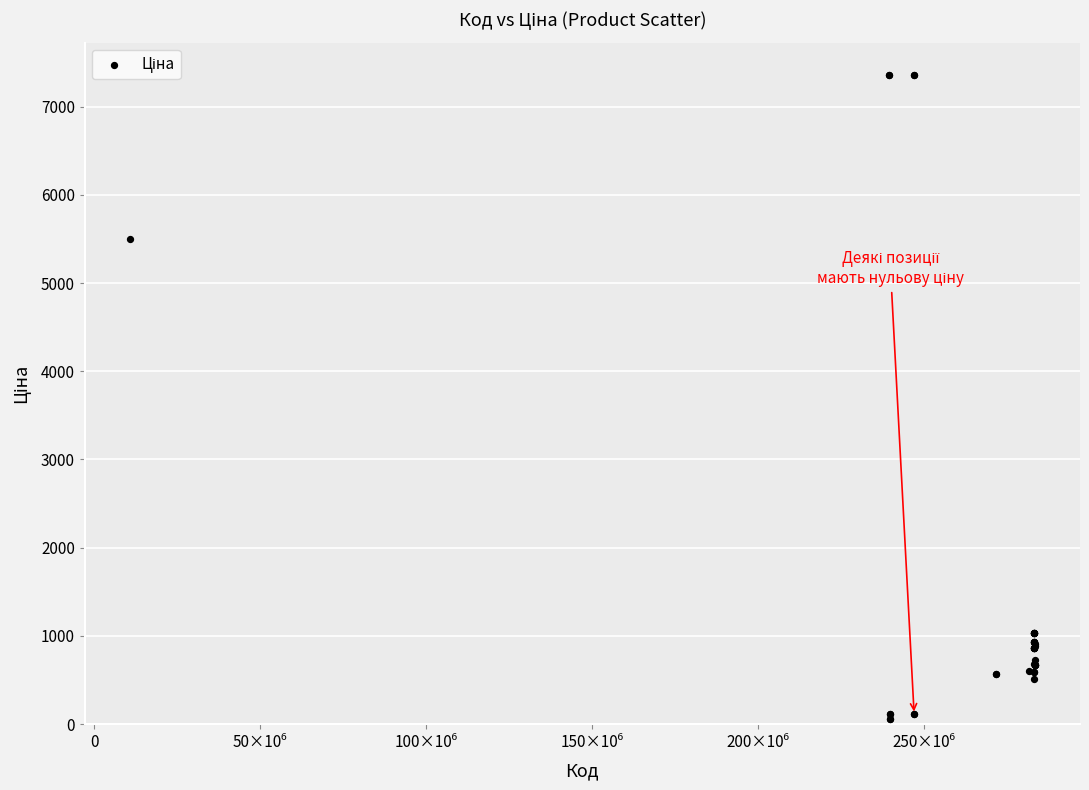

What Y value in the scatter plot is closest to 3707?

5497.3